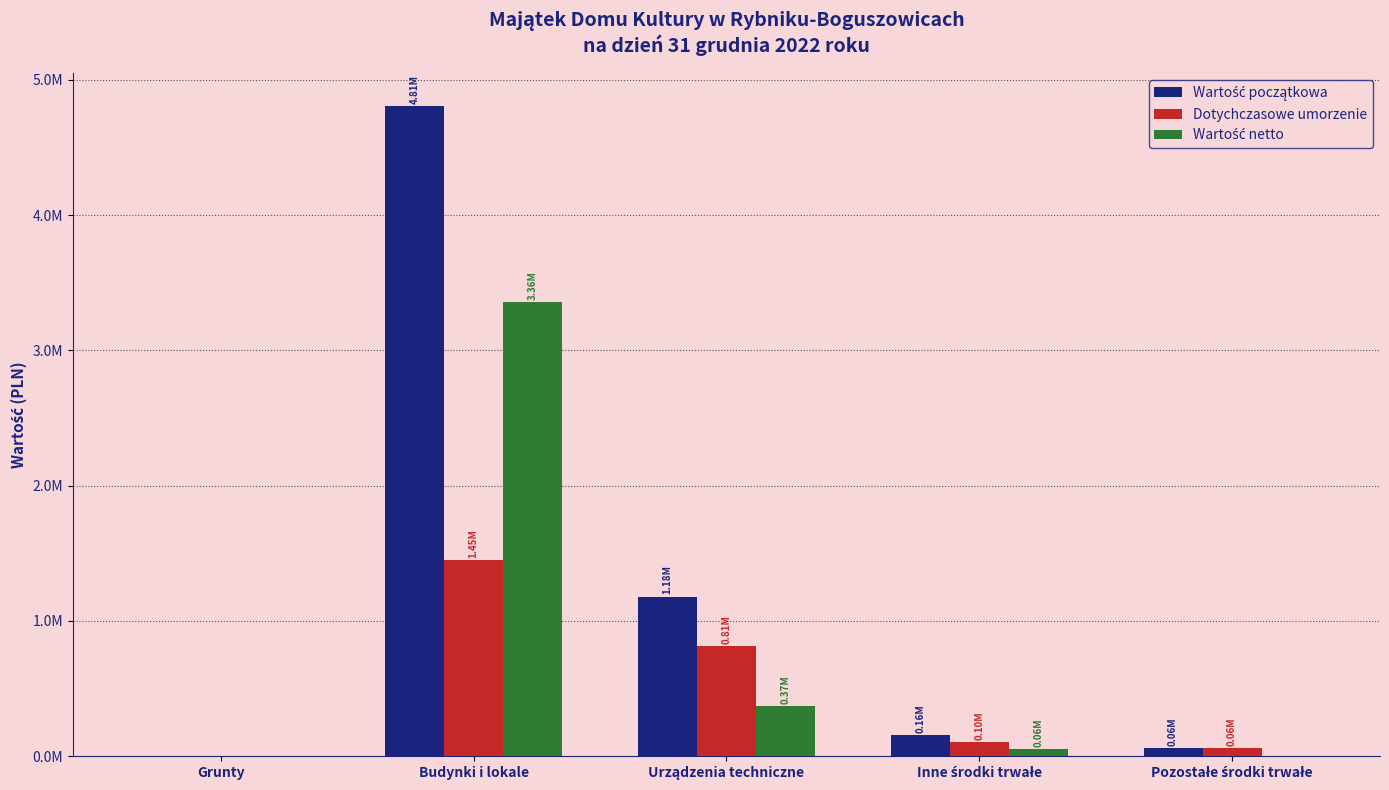

Is the value of Wartość początkowa at Inne środki trwałe greater than the value of Dotychczasowe umorzenie at Grunty?

Yes